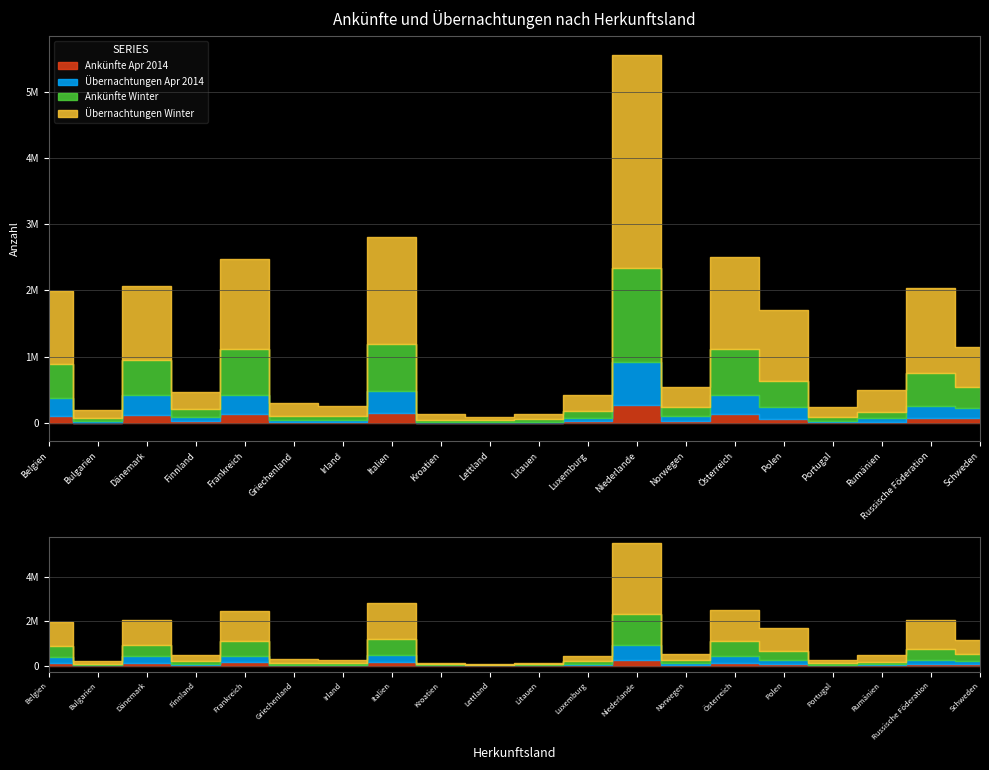

What is the maximum value shown in the chart?

5559515